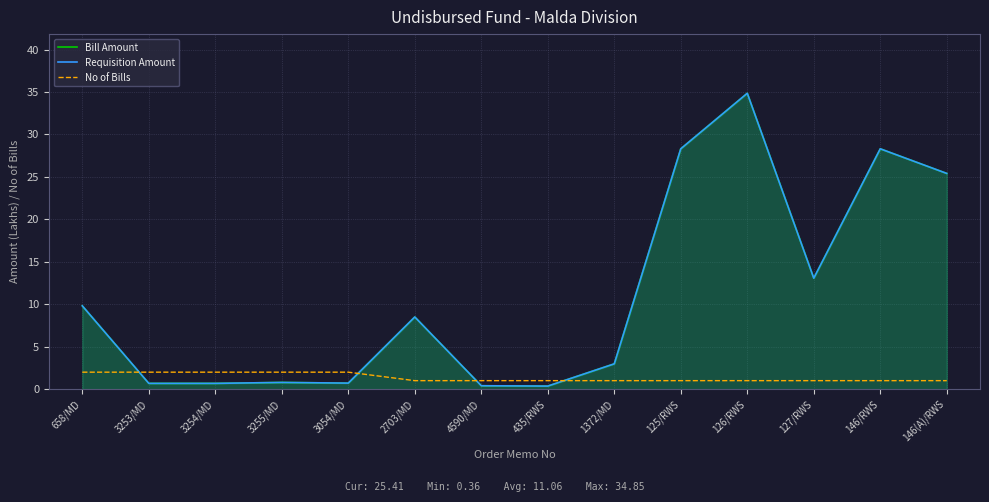

Does the chart display data point markers on the line(s)?

No